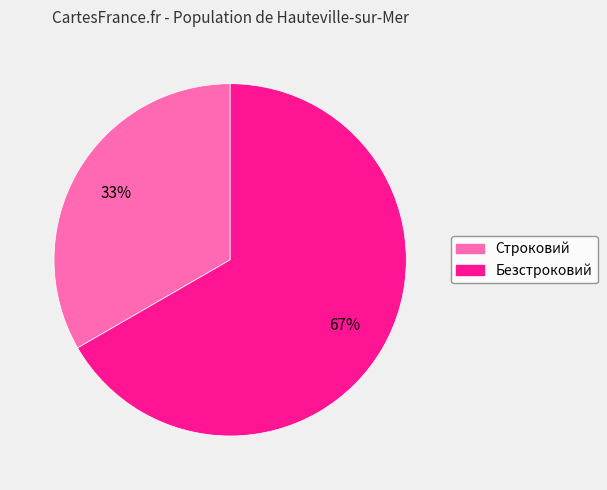

Approximately how many times larger is the value at Строковий compared to Безстроковий?

0.5